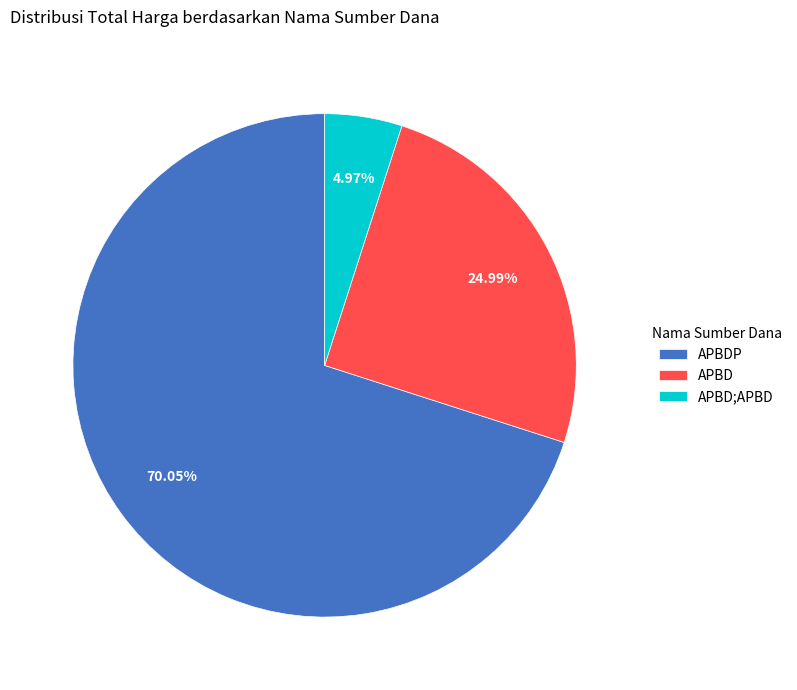

Is the sum of APBDP and APBD greater than half?

Yes